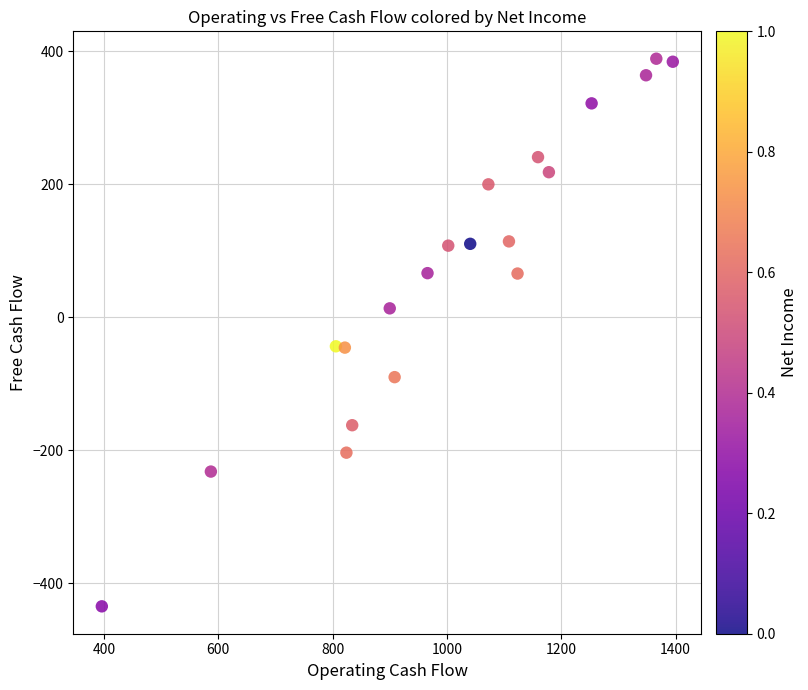

What is the range of X values (max minus min)?

998.8